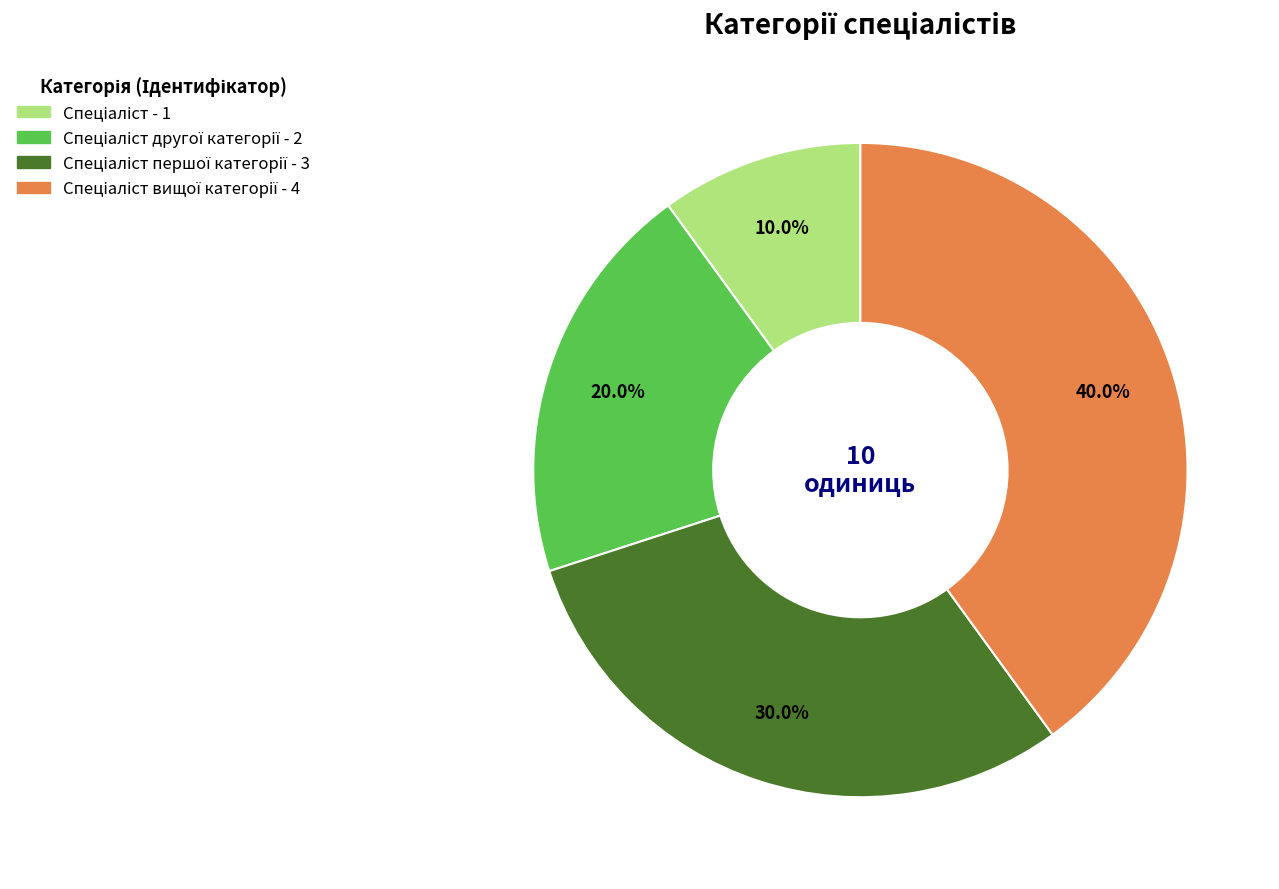

Does any single category account for the majority?

No